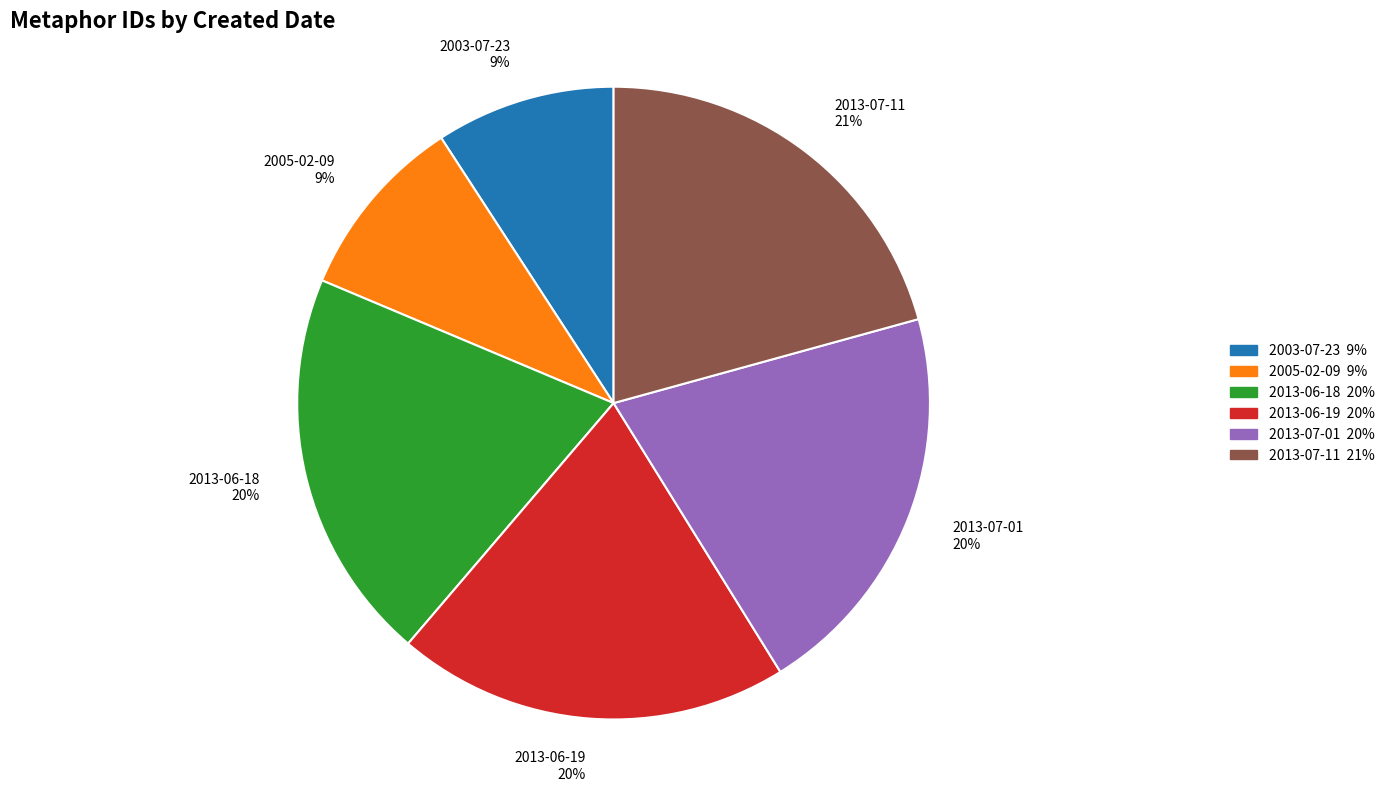

To the nearest percent, what percentage of the pie is 2013-06-18?

20%